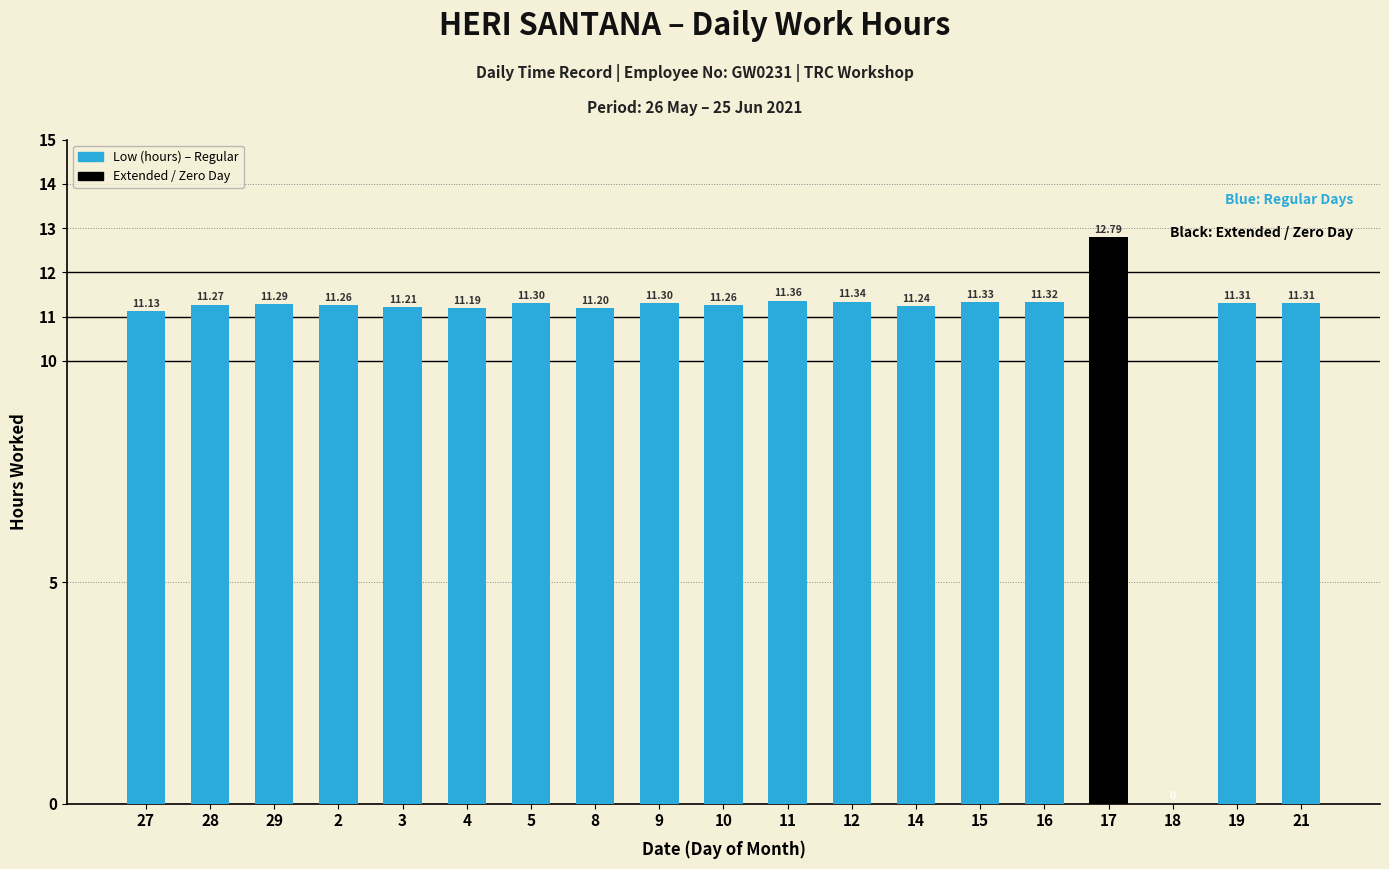

What is the sum of the values at 14 and 5?

22.5